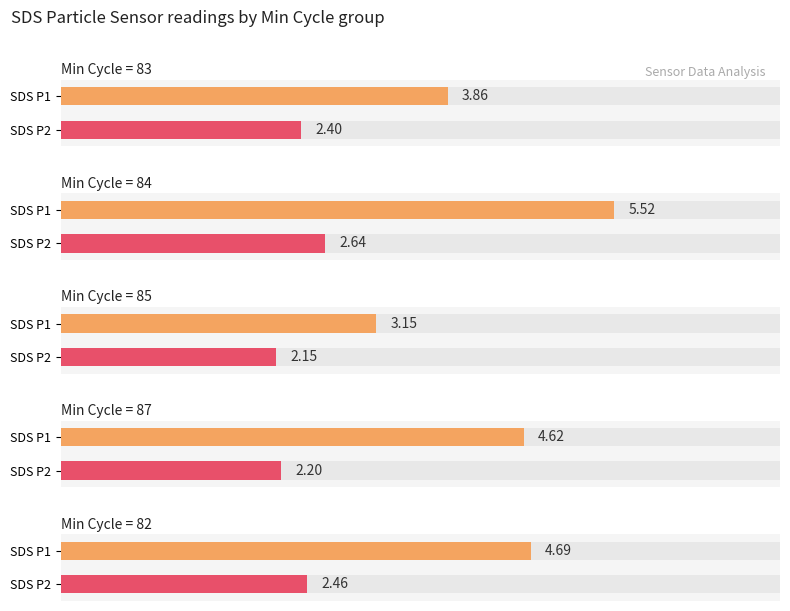

What is the average value of the SDS_P2 series?

2.4